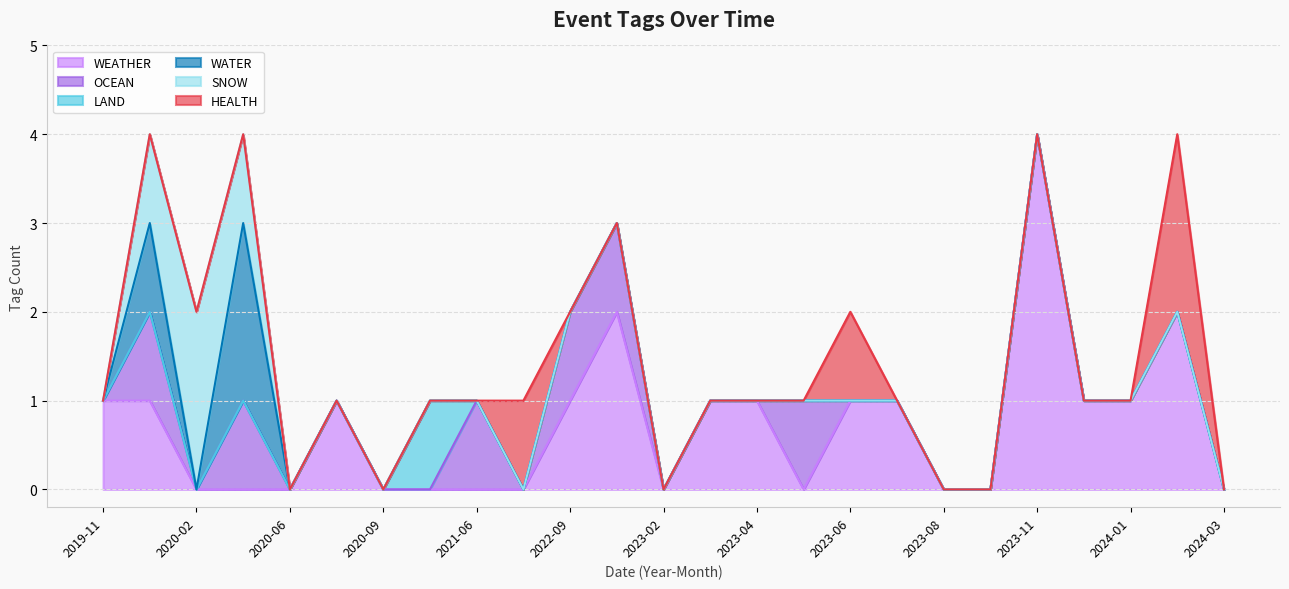

True or false: WEATHER has more than 1 interior local peaks.

True